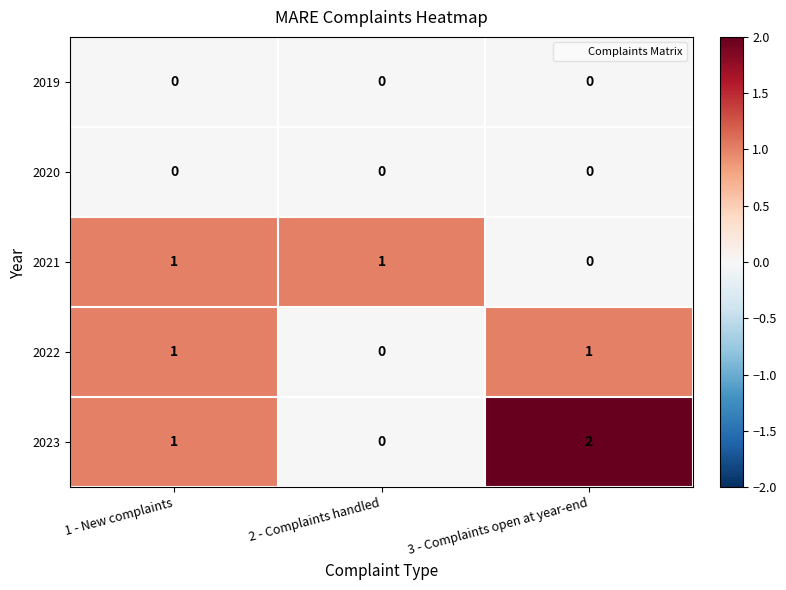

What is the maximum value shown in the chart?

2